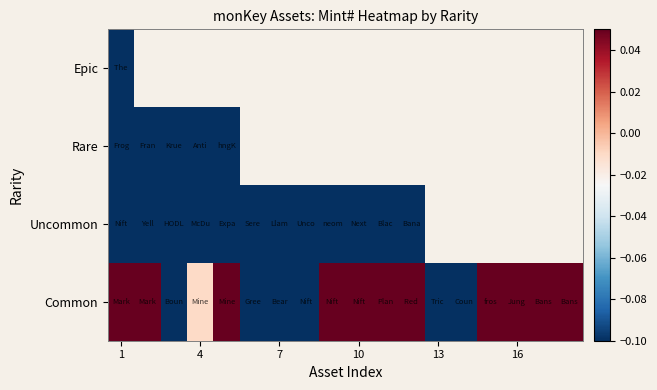

At which category does the chart reach its minimum across all series?

1